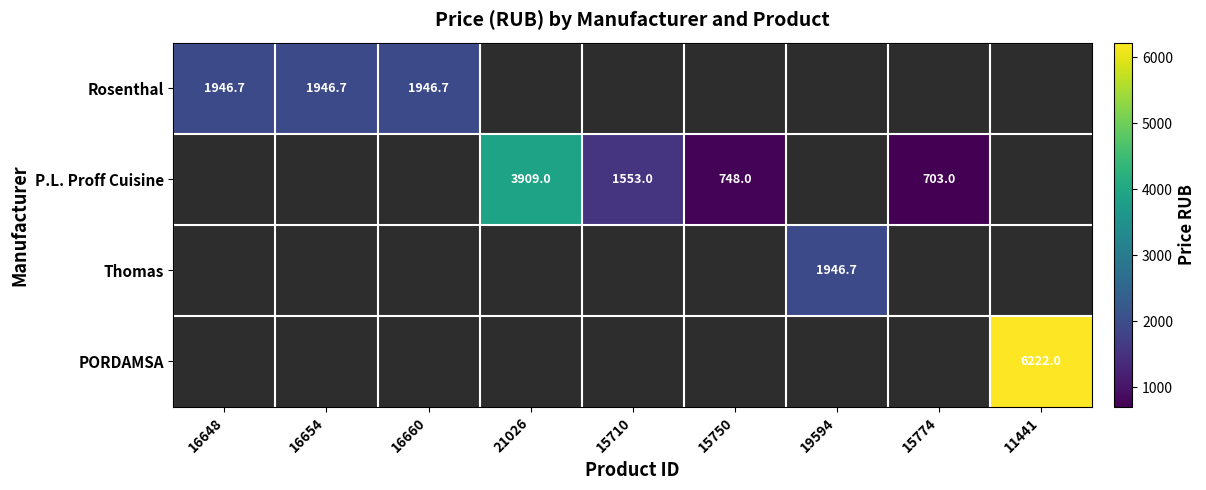

At how many categories does at least one series exceed 2545?

2